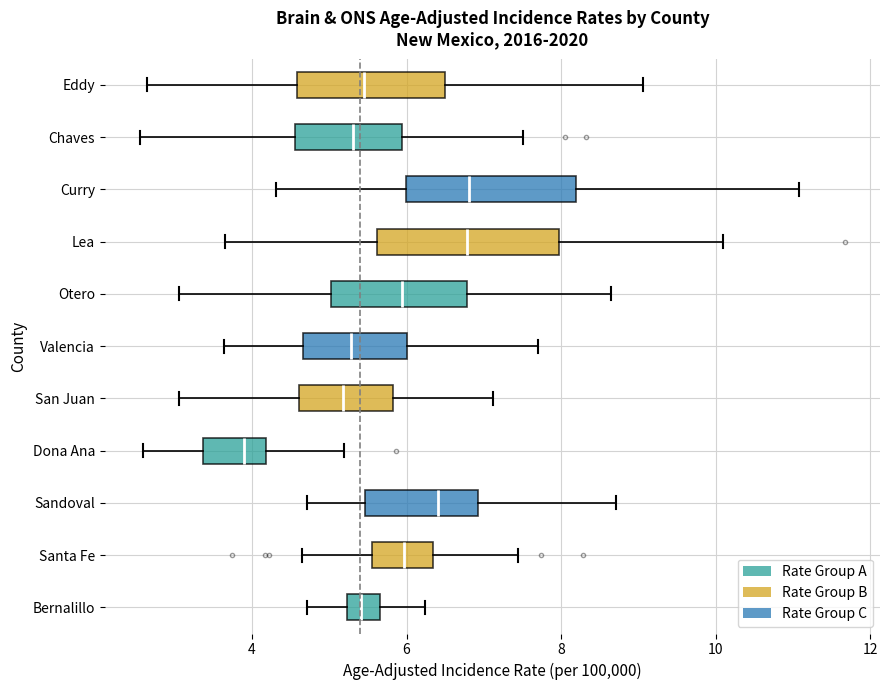

Reading bottom to top, read every box against the x-axis: the position of its median line, the range the box covers, and the ends of its whiskers. The values are not printed on the chart, so give them approximately, as read against the axis.

Bernalillo: median 5.4, box 5.2 to 5.6, whiskers 4.8 to 6.2
Santa Fe: median 6.0, box 5.6 to 6.4, whiskers 4.6 to 7.4
Sandoval: median 6.4, box 5.4 to 7.0, whiskers 4.8 to 8.8
Dona Ana: median 3.8, box 3.4 to 4.2, whiskers 2.6 to 5.2
San Juan: median 5.2, box 4.6 to 5.8, whiskers 3.0 to 7.2
Valencia: median 5.2, box 4.6 to 6.0, whiskers 3.6 to 7.8
Otero: median 6.0, box 5.0 to 6.8, whiskers 3.0 to 8.6
Lea: median 6.8, box 5.6 to 8.0, whiskers 3.6 to 10.0
Curry: median 6.8, box 6.0 to 8.2, whiskers 4.4 to 11.0
Chaves: median 5.4, box 4.6 to 6.0, whiskers 2.6 to 7.6
Eddy: median 5.4, box 4.6 to 6.6, whiskers 2.6 to 9.0